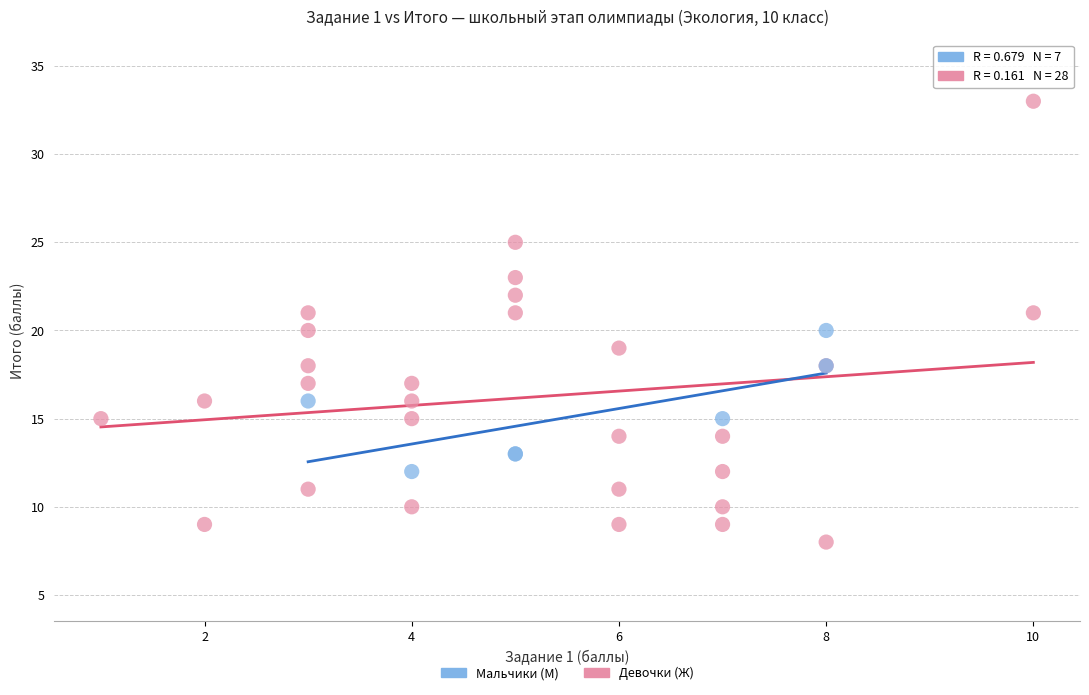

Which series contains the highest Y value?

Девочки (Ж)